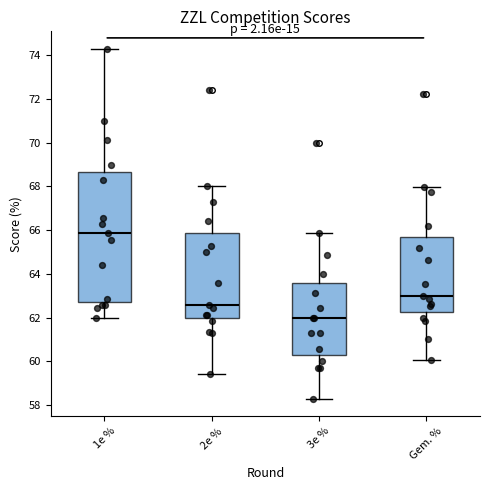

Where does the upper whisker of the box for 3e % end on the y-axis? The values are not printed on the chart, so give them approximately, as read against the axis.

65.8